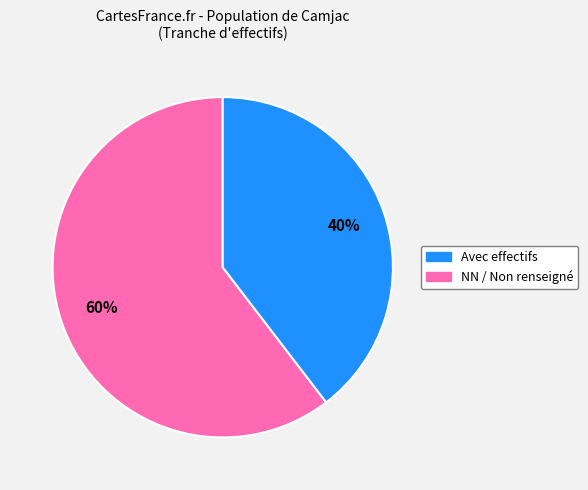

Is there any slice that represents more than half of the pie?

Yes